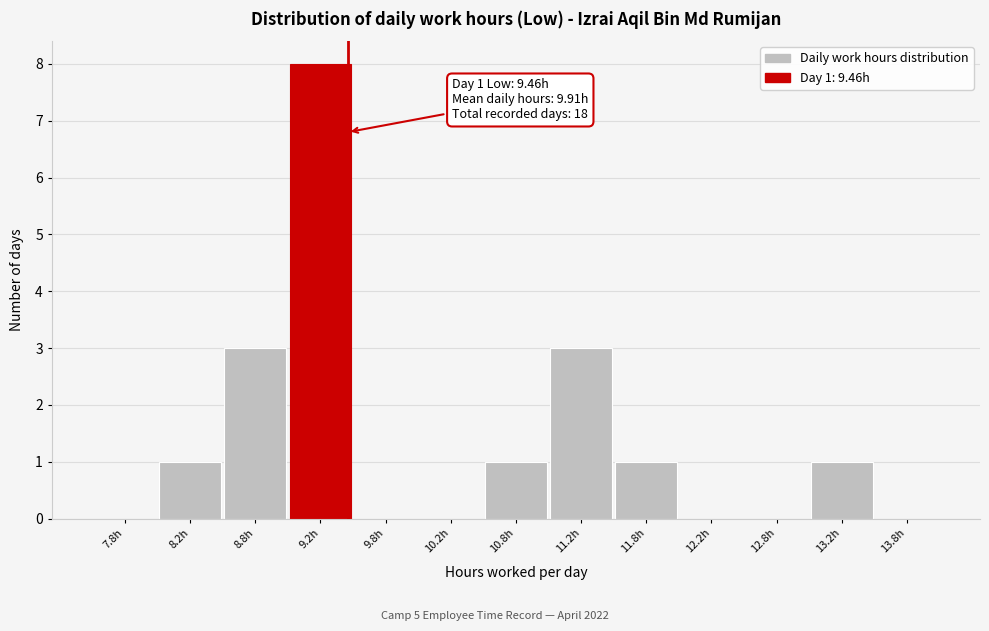

Which range on the x-axis has the tallest bar?

9.0 to 9.5